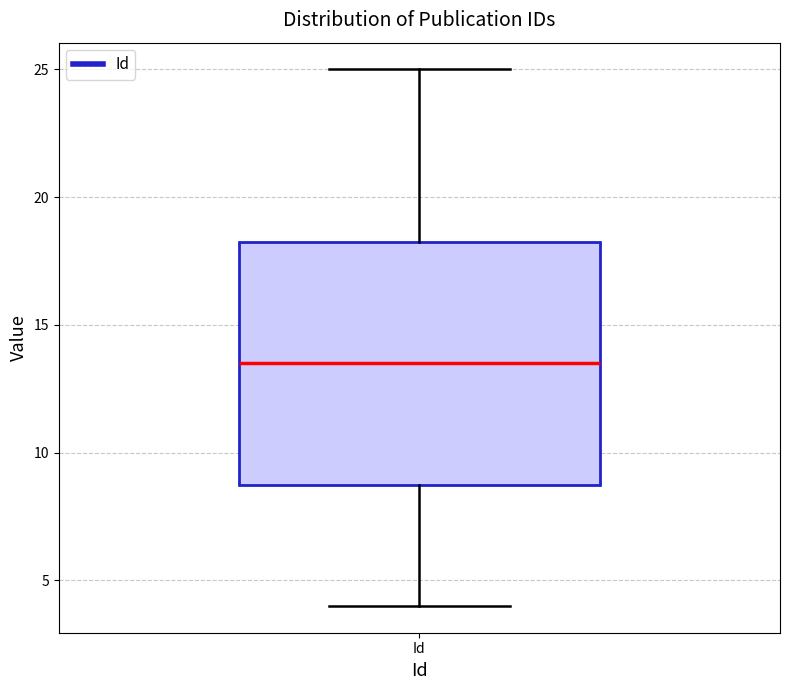

Transcribe this box plot: give where the median line is, the range the box spans, and where the two whiskers end, as read against the y-axis. The values are not printed on the chart, so give them approximately, as read against the axis.

median 13.5, box 9.0 to 18.5, whiskers 4.0 to 25.0